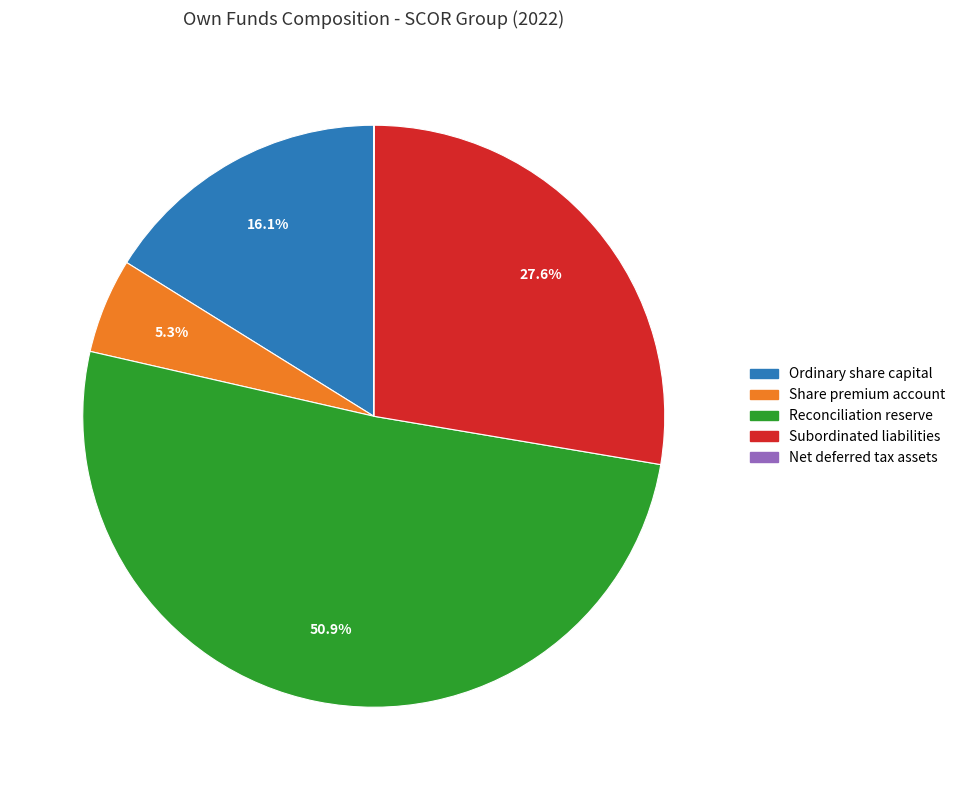

Do Subordinated liabilities and Ordinary share capital together represent more than half of the pie?

No